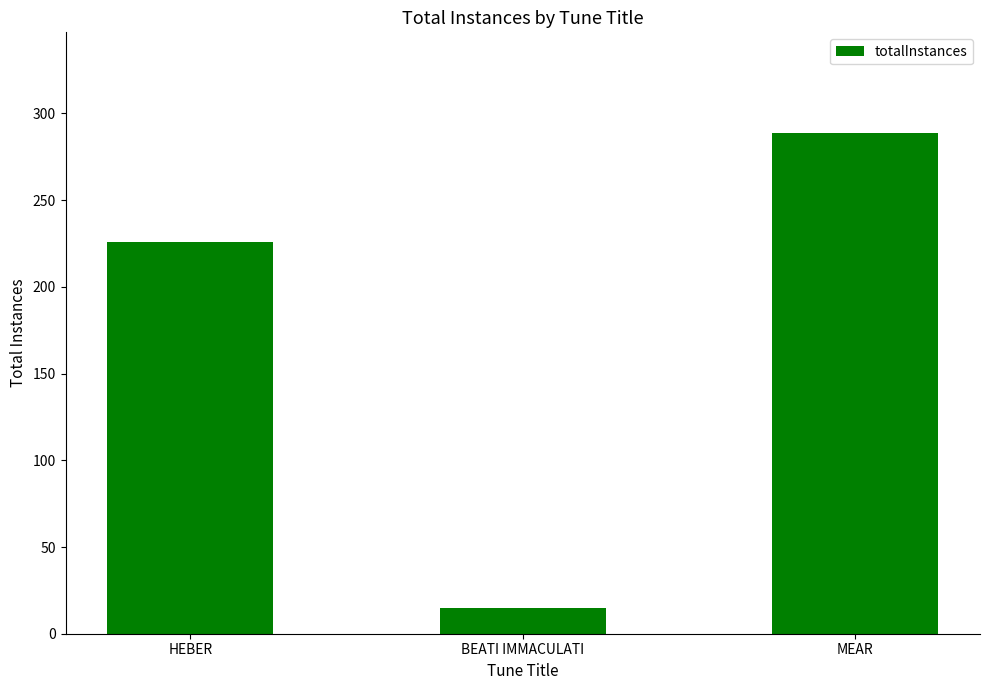

What is the smallest value displayed?

15